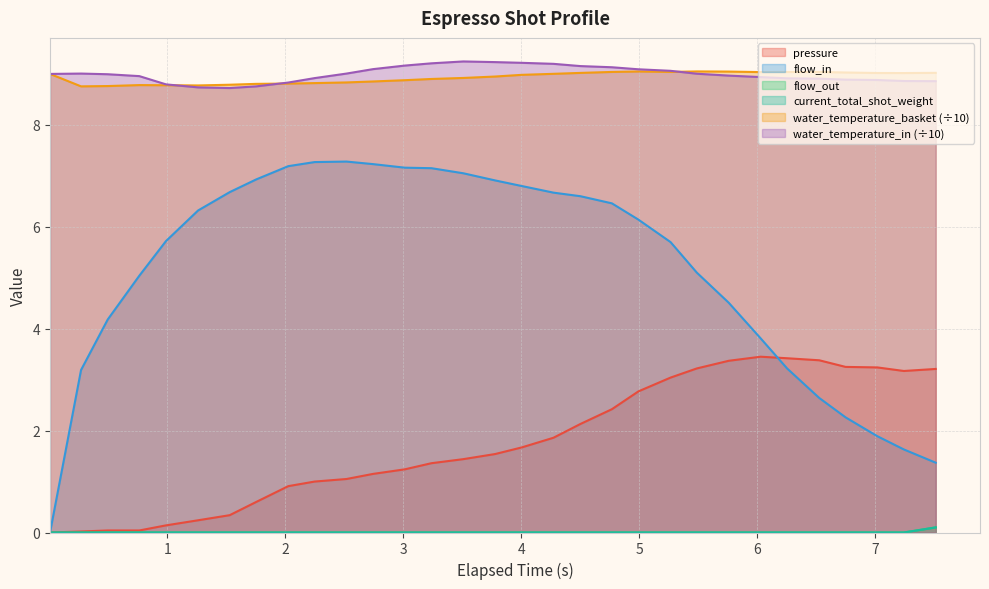

What are all the series names shown in the legend?

pressure, flow_in, flow_out, water_temperature_basket, water_temperature_in, current_total_shot_weight